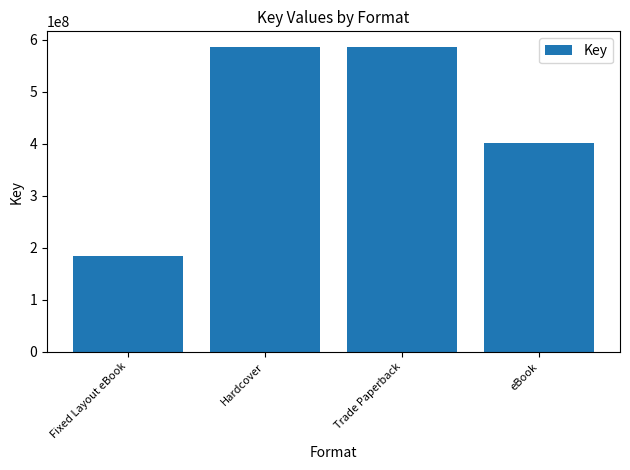

The chart shows a value of 897344078 at Hardcover. True or false?

False